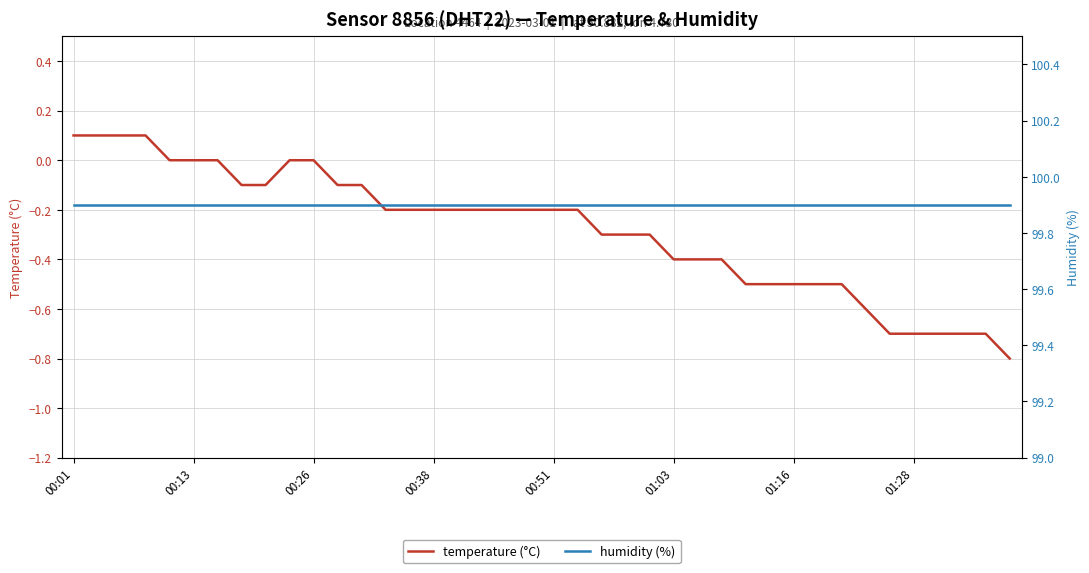

Which has a higher value, 9 or 32?

9